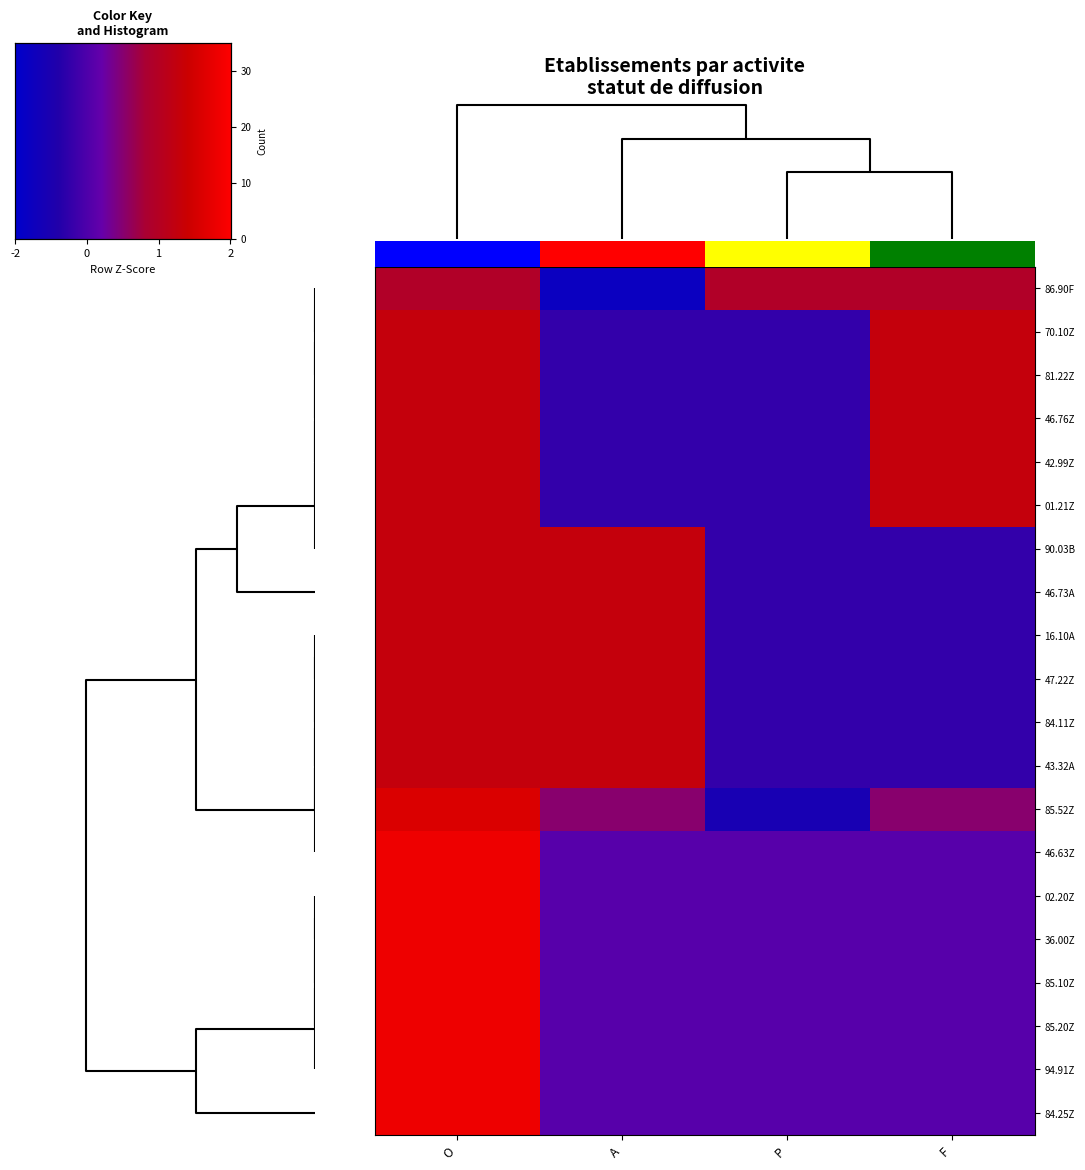

Which series has the largest range (max minus min)?

94.91Z